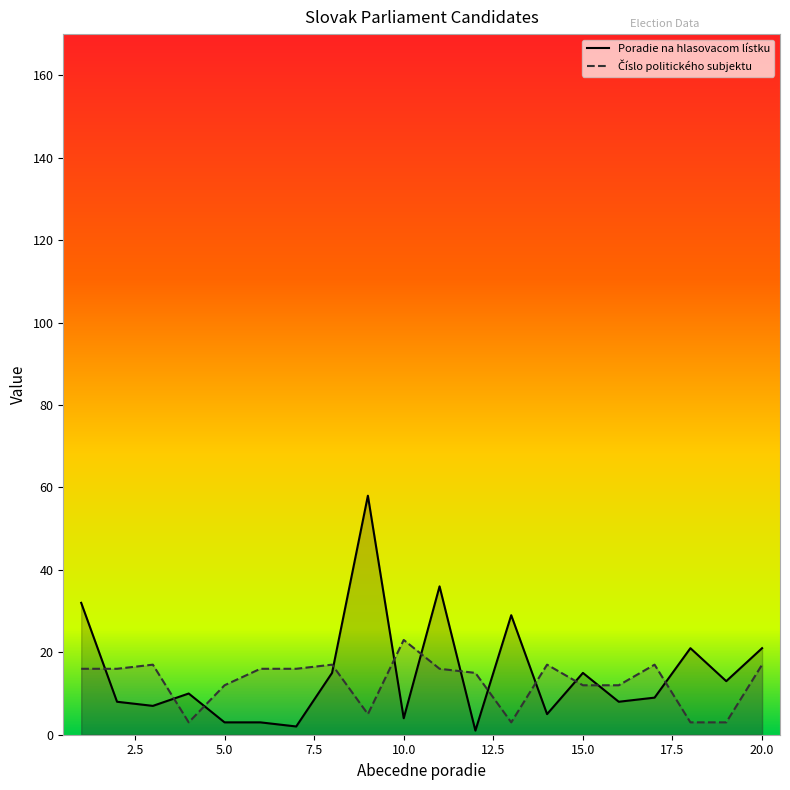

In Poradie na hlasovacom listku, how many points are lower than both neighbors (excluding endpoints)?

7